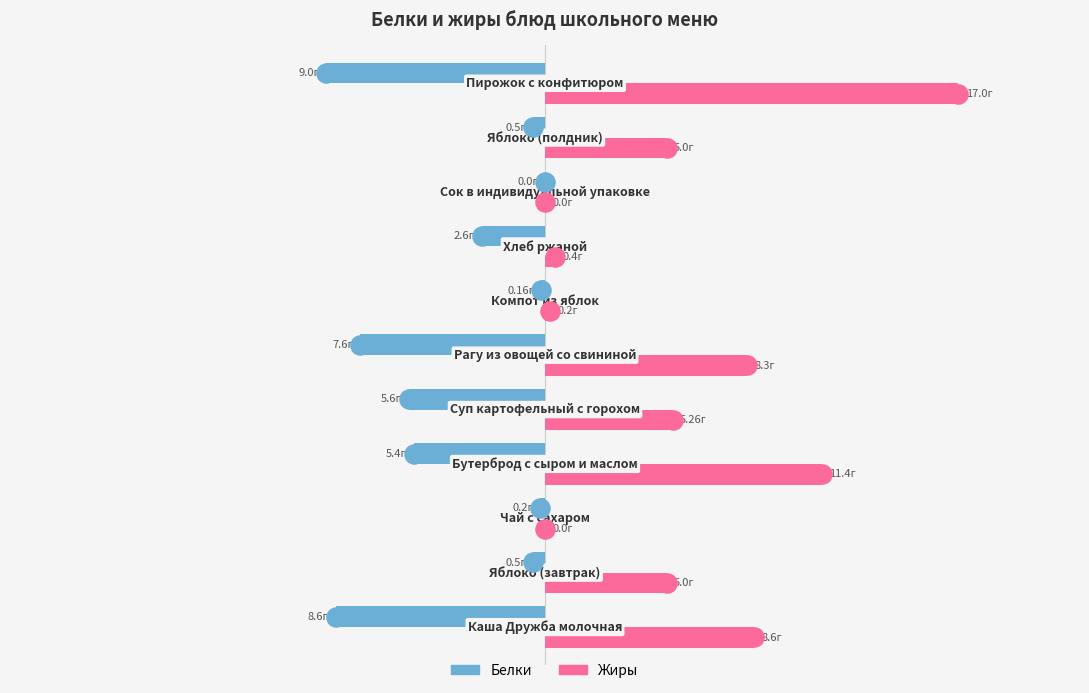

Which series contains the highest Y value?

Жиры